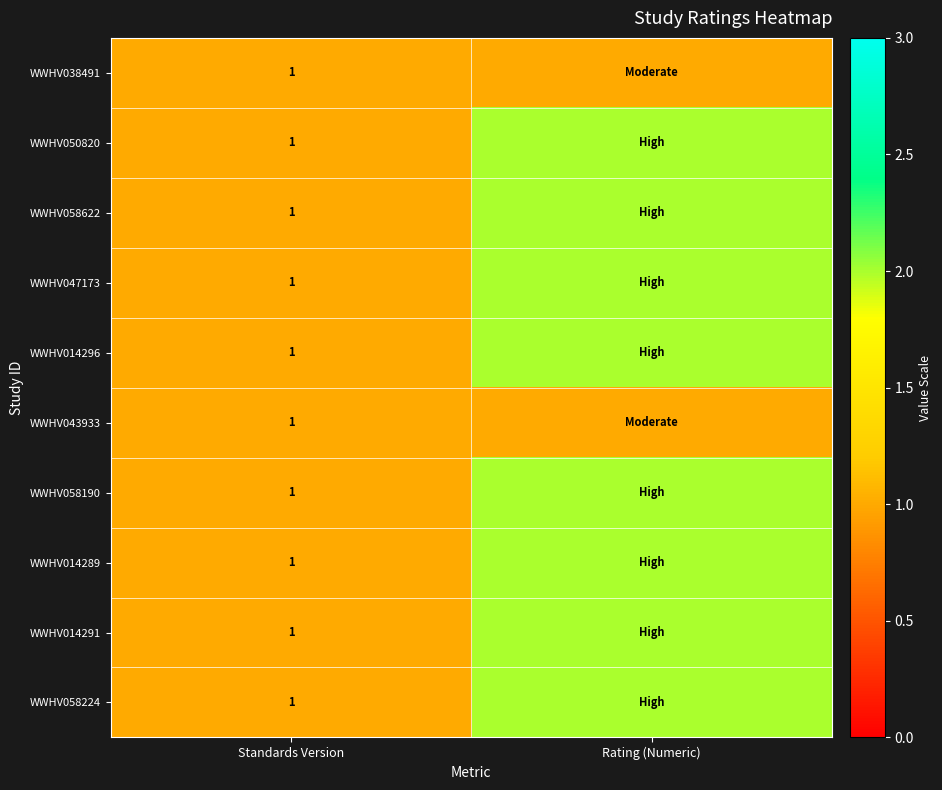

Is it true that WWHV058622 equals 3 at Rating (Numeric)?

False